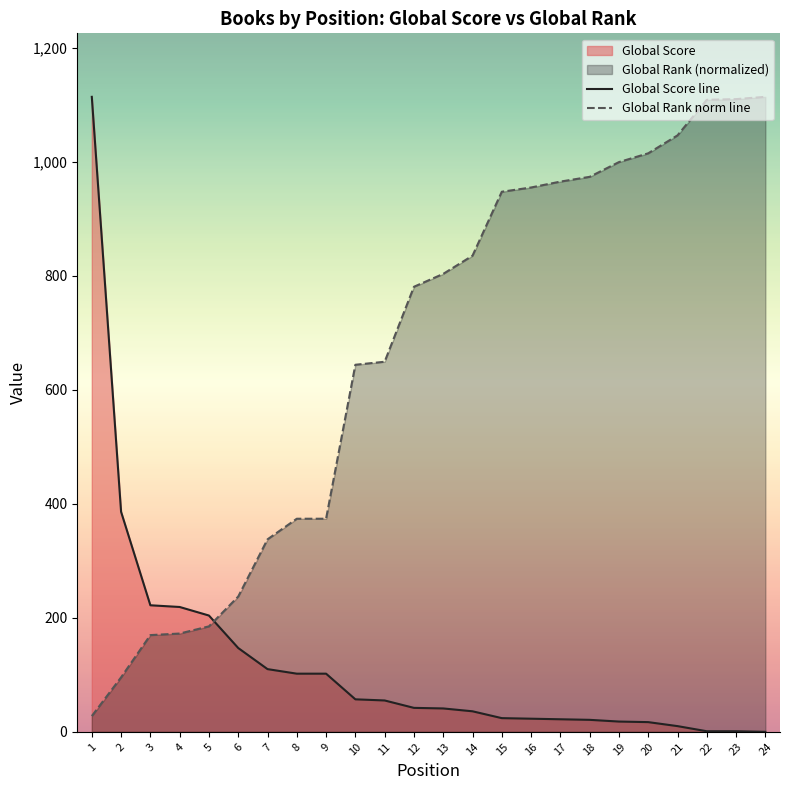

What is the spread (max minus min) of values at 13?

762.4